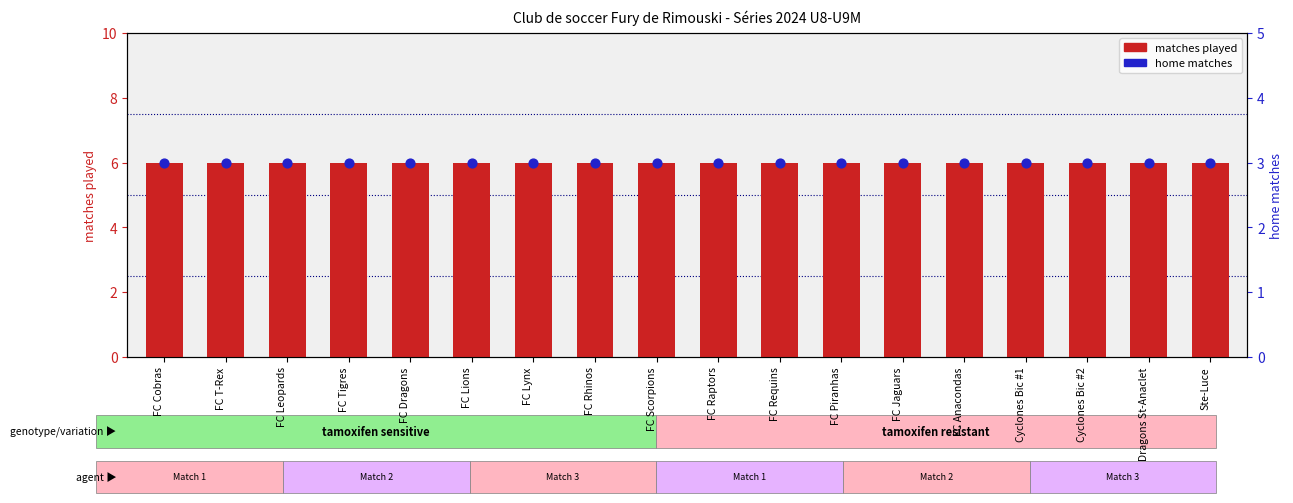

What are all the series names shown in the legend?

matches played, home matches